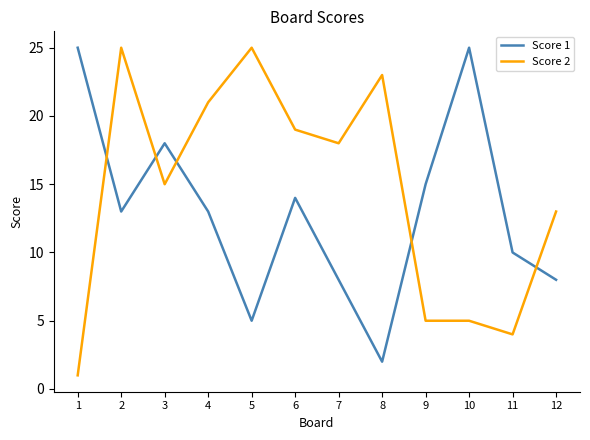

List the series in order of their overall mean, lowest first.

Score 1, Score 2